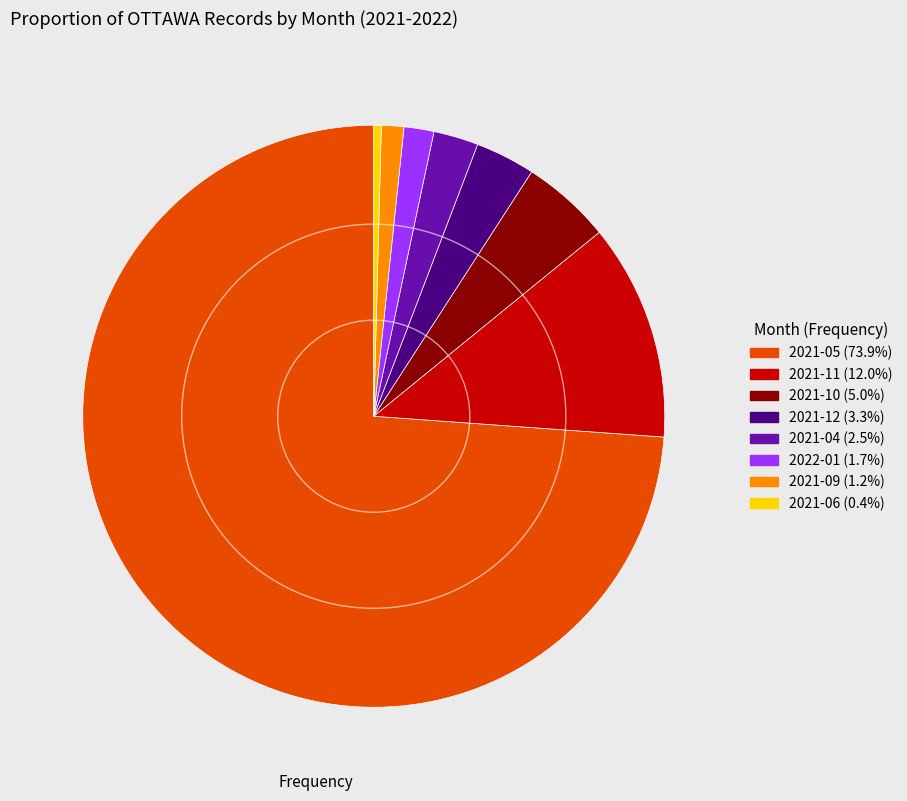

How many segments does this pie chart have?

8